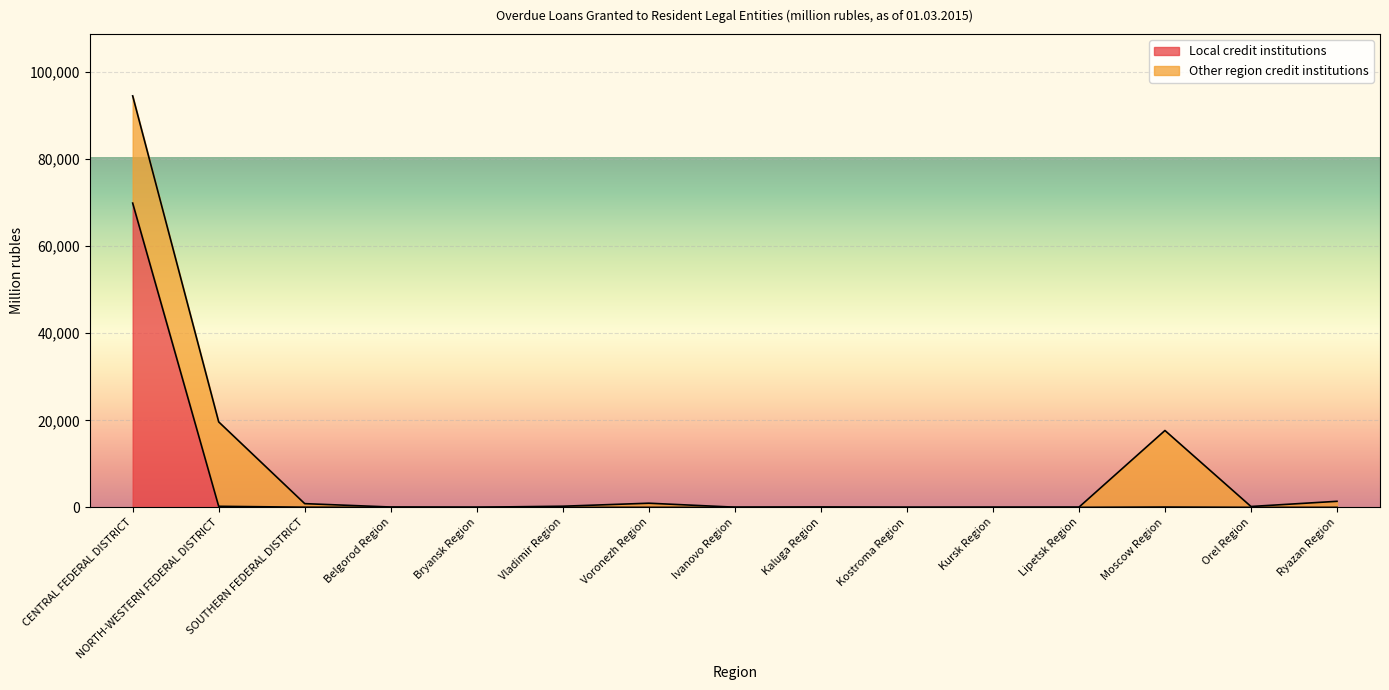

Reading left to right, extract all data points from this chart.

CENTRAL FEDERAL DISTRICT=69916	NORTH-WESTERN FEDERAL DISTRICT=242	SOUTHERN FEDERAL DISTRICT=35	Belgorod Region=0	Bryansk Region=0	Vladimir Region=0	Voronezh Region=0	Ivanovo Region=0	Kaluga Region=0	Kostroma Region=0	Kursk Region=0	Lipetsk Region=0	Moscow Region=69	Orel Region=0	Ryazan Region=0